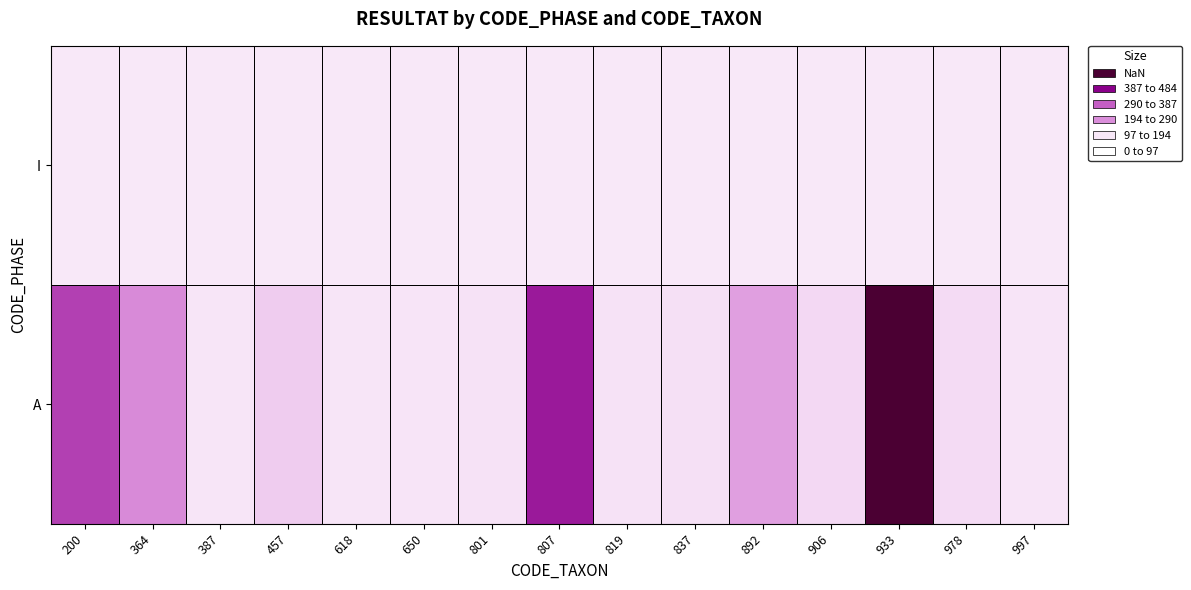

Reading left to right, extract all data points from this chart.

A: 200=280	364=132	387=5	457=38	618=5	650=7	801=8	807=330	819=9	837=12	892=99	906=22	933=484	978=18	997=6
I: 200=0	364=0	387=0	457=0	618=0	650=0	801=0	807=0	819=0	837=0	892=0	906=0	933=0	978=0	997=0